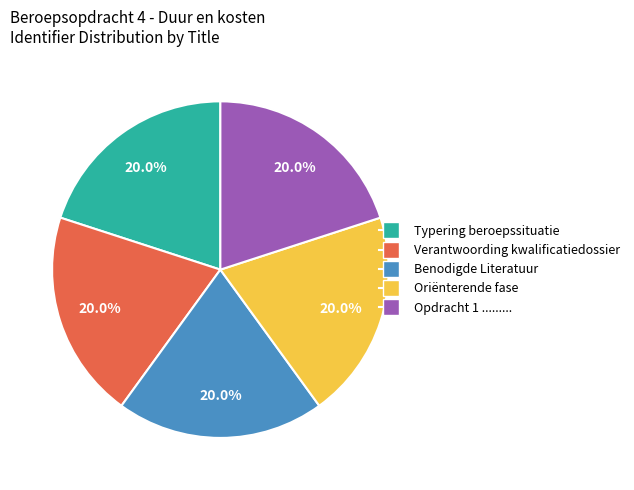

How much of the chart is everything except Oriënterende fase?

80.0%